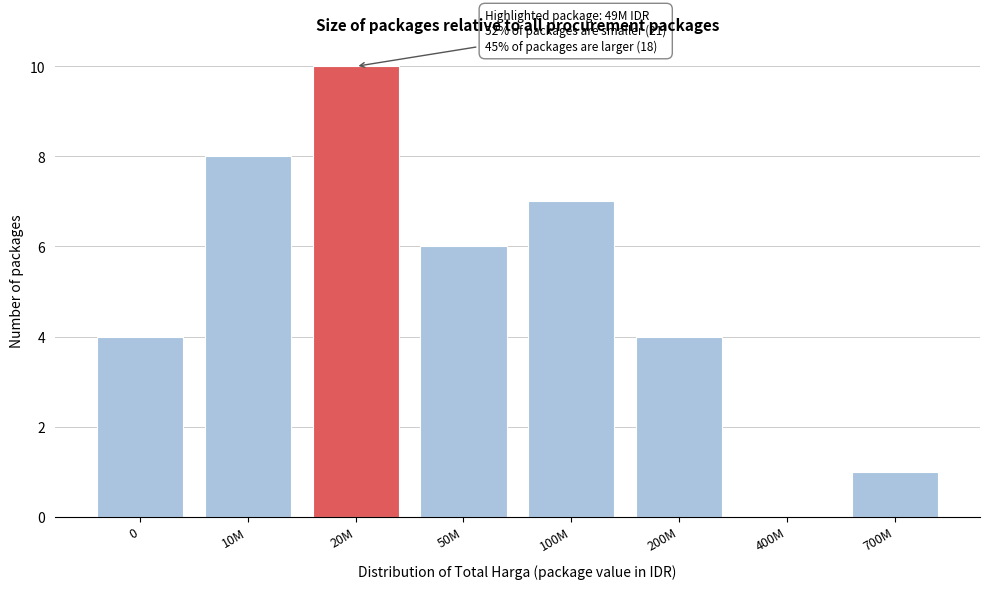

Reading right to left, extract all data points from this chart.

700M=1	400M=0	200M=4	100M=7	50M=6	20M=10	10M=8	0=4